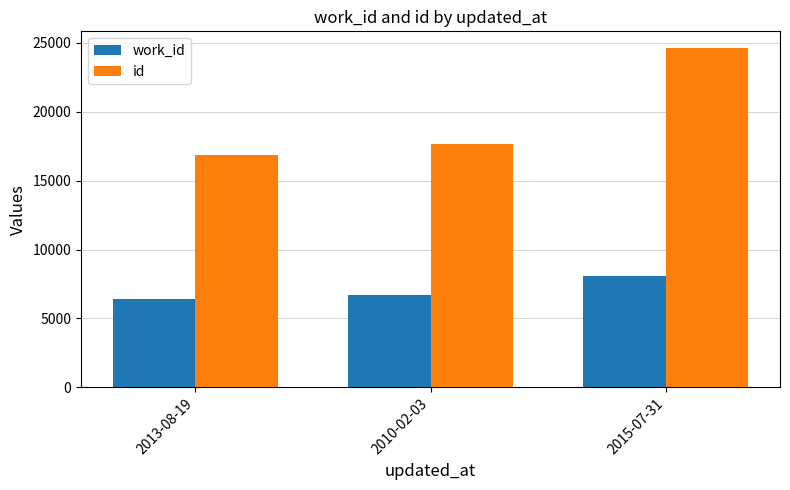

True or false: work_id has a value of 2110 at 2015-07-31.

False